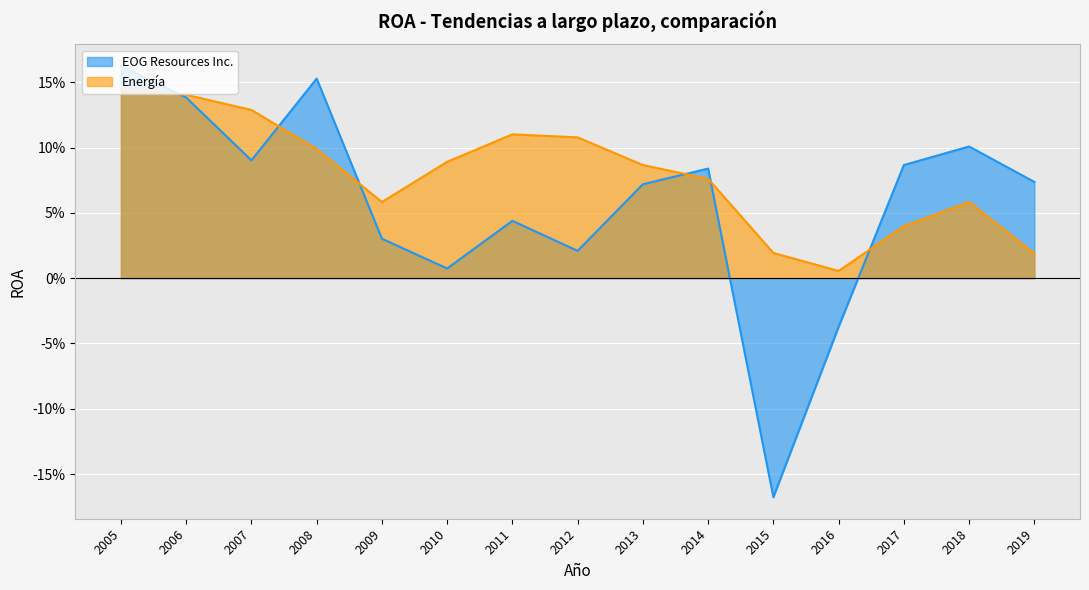

What is the difference between the second highest and second lowest values in the EOG Resources Inc. series?

0.2